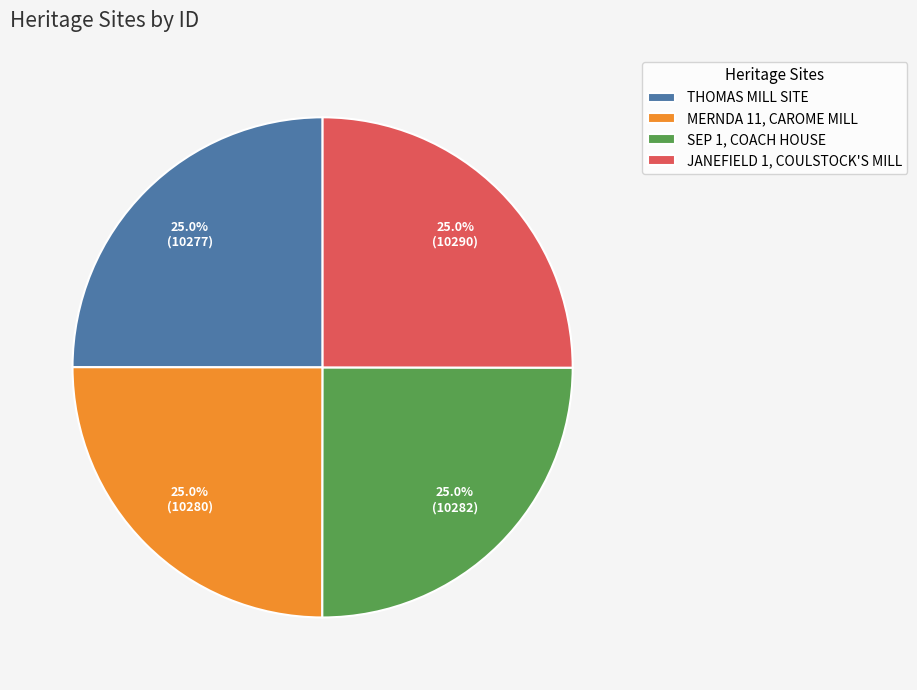

To the nearest percent, what is the combined percentage of MERNDA 11, CAROME MILL and JANEFIELD 1, COULSTOCK'S MILL?

50%